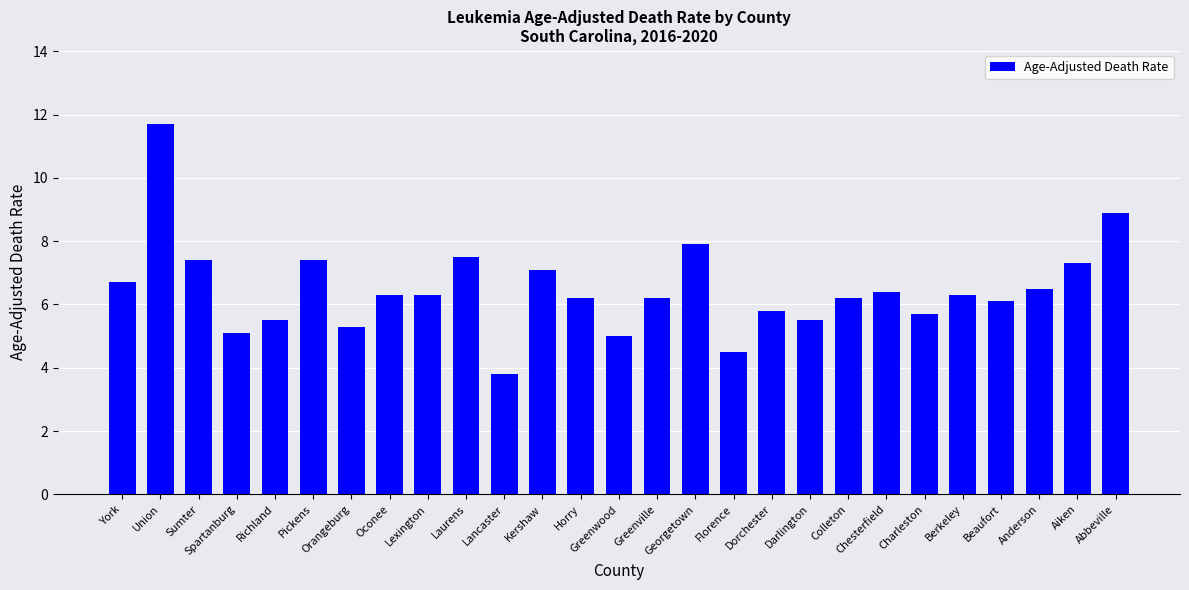

Which label corresponds to the smallest value in the chart?

Lancaster